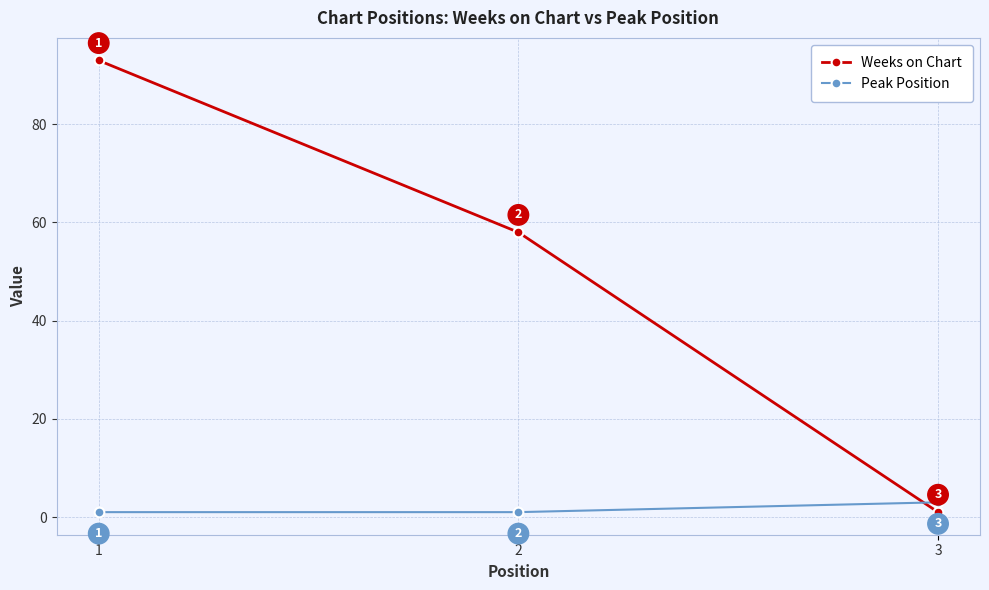

True or false: Peak Position has a value of 1 at 1.

True